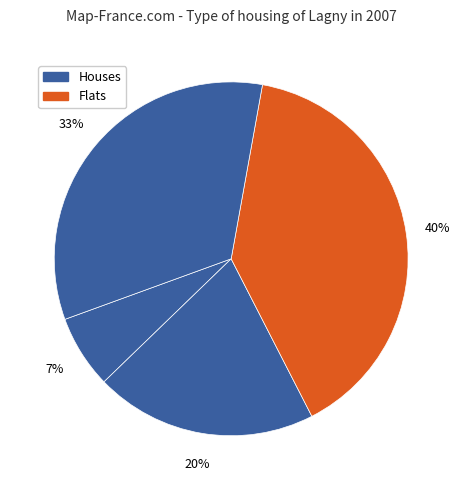

How many slices are in this pie chart?

4